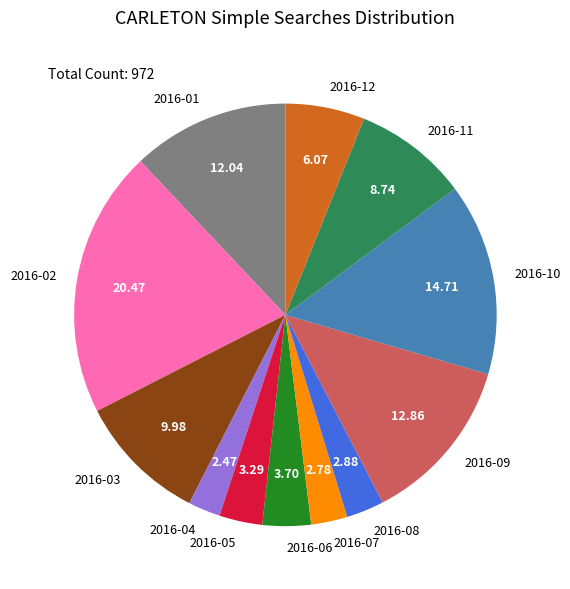

True or false: 2016-01 accounts for 1% of the total.

False